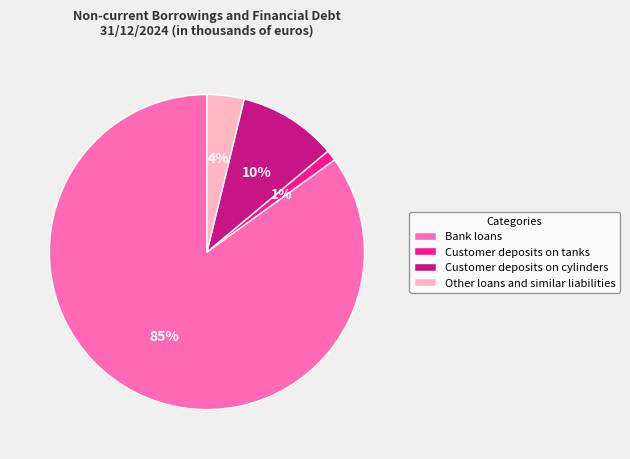

Between Customer deposits on tanks and Customer deposits on cylinders, which is larger?

Customer deposits on cylinders